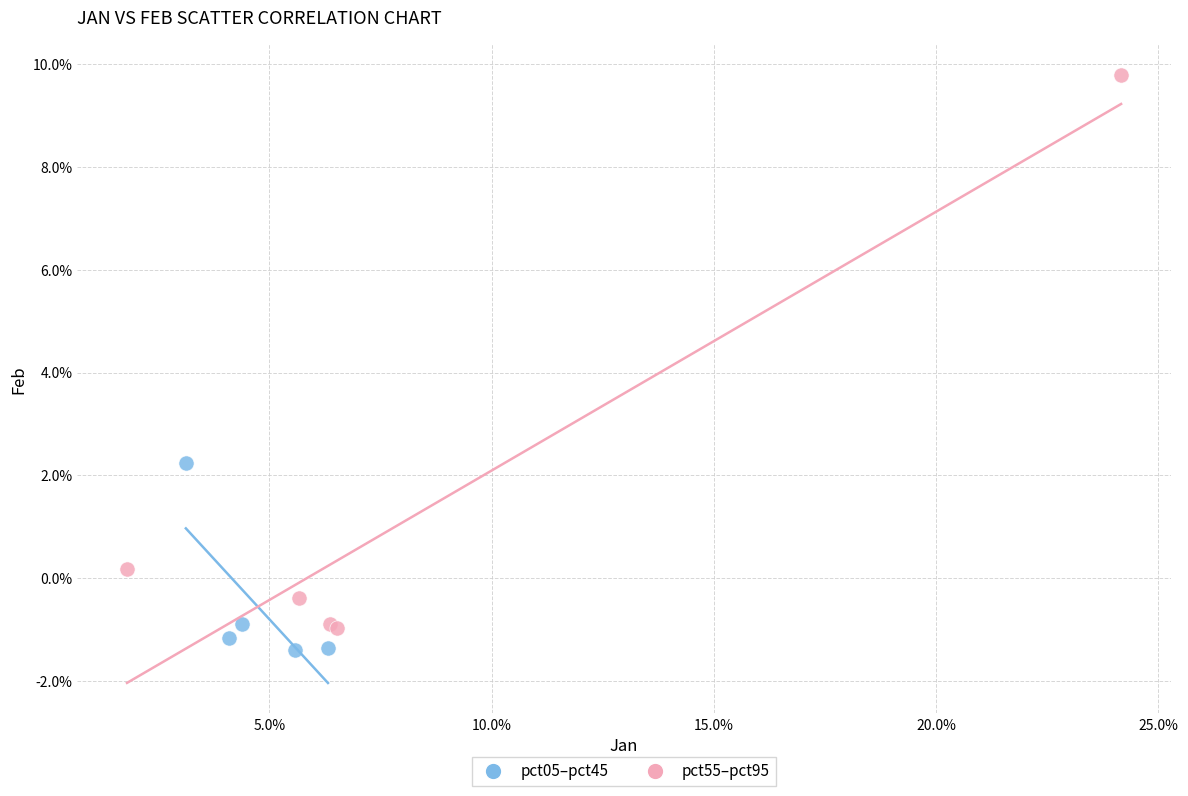

Which series has the largest Y range (max minus min)?

pct55–pct95